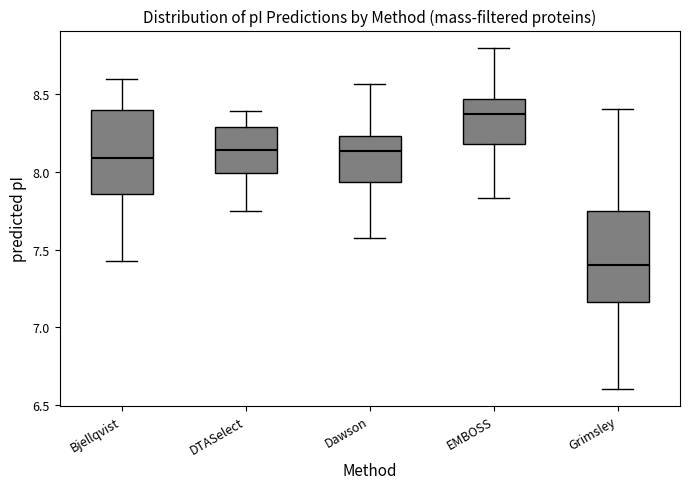

Where does the upper whisker of the box for DTASelect end on the y-axis? The values are not printed on the chart, so give them approximately, as read against the axis.

8.40